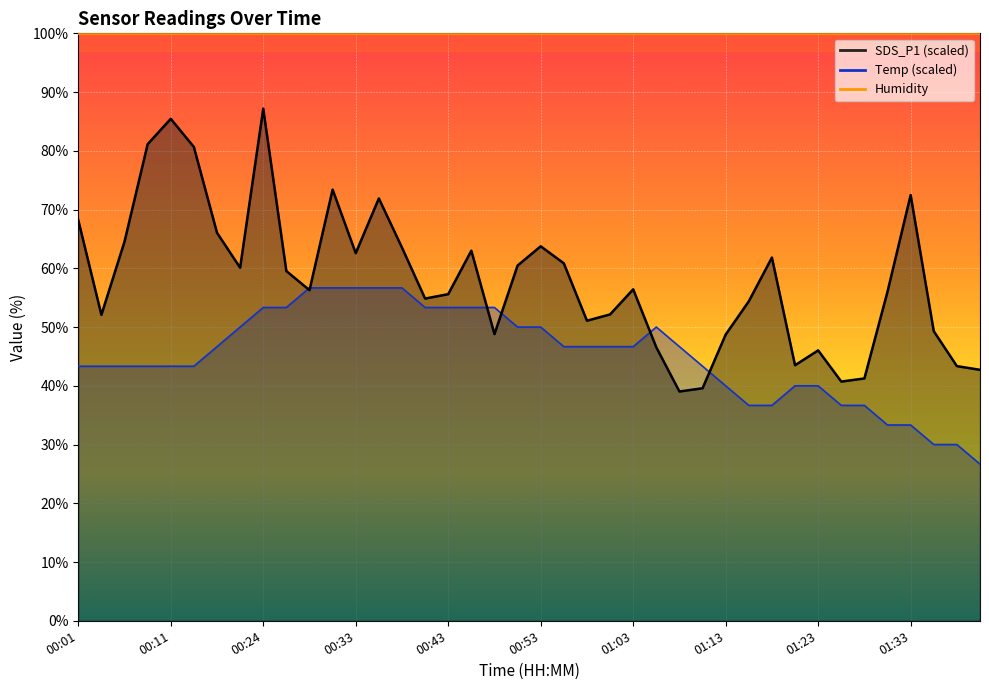

Reading left to right, transcribe all the data shown in this chart.

SDS_P1: 68.2	52.1	64.5	81.1	85.5	80.7	66.0	60.1	87.2	59.5	56.3	73.4	62.6	71.9	63.5	54.9	55.6	63.0	48.8	60.5	63.7	60.9	51.1	52.1	56.4	46.5	39.0	39.6	48.7	54.4	61.8	43.5	46.0	40.7	41.2	56.0	72.5	49.3	43.4	42.7
Temp: 43.3	43.3	43.3	43.3	43.3	43.3	46.7	50.0	53.3	53.3	56.7	56.7	56.7	56.7	56.7	53.3	53.3	53.3	53.3	50.0	50.0	46.7	46.7	46.7	46.7	50.0	46.7	43.3	40.0	36.7	36.7	40.0	40.0	36.7	36.7	33.3	33.3	30.0	30.0	26.7